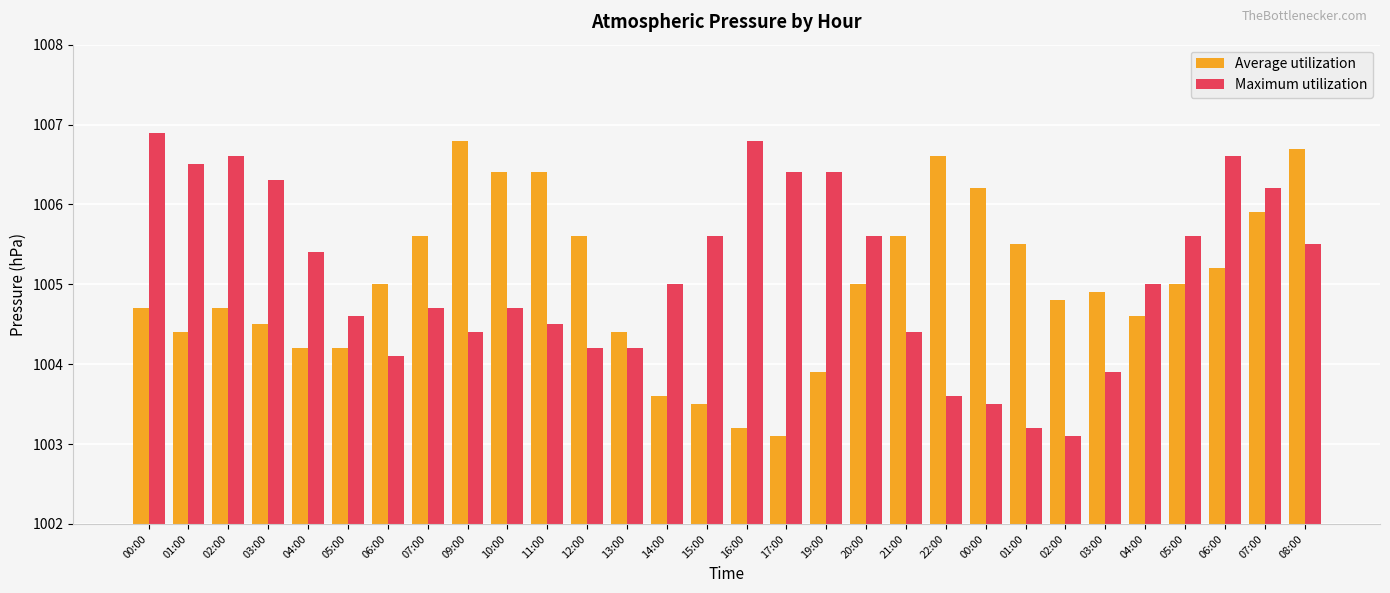

How many bars are there in each group?

2